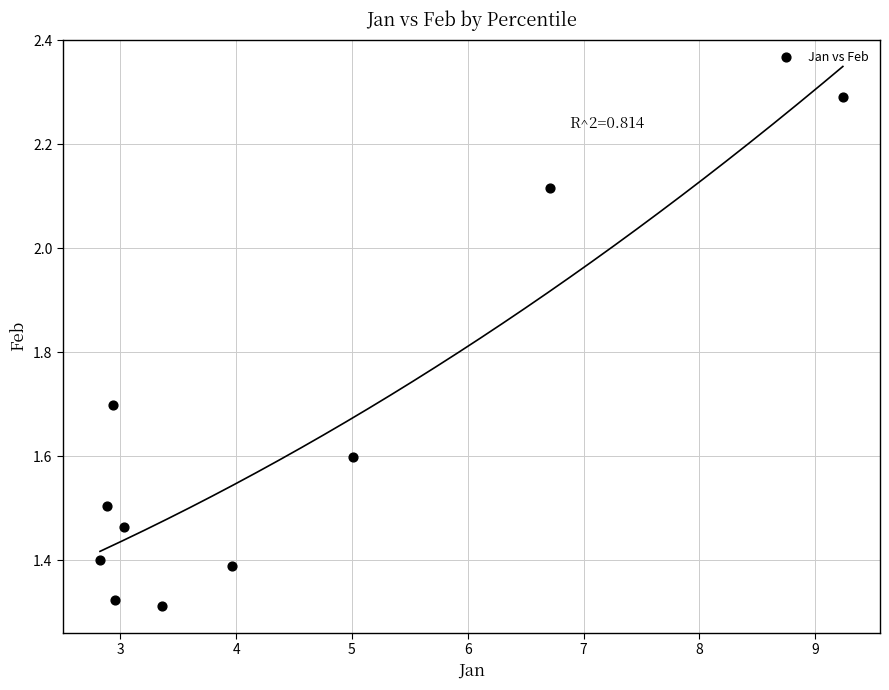

What is the range of Y values (max minus min)?

1.0